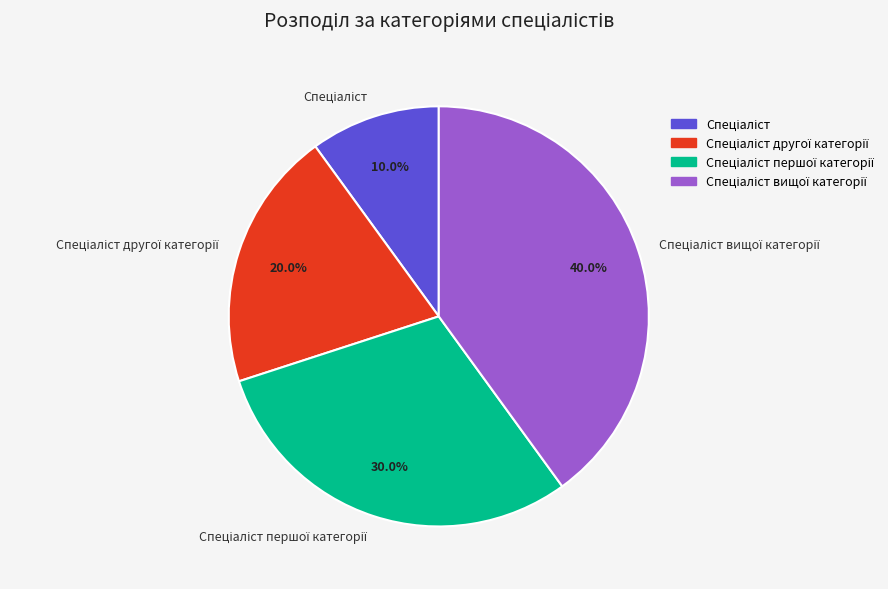

How many segments does this pie chart have?

4